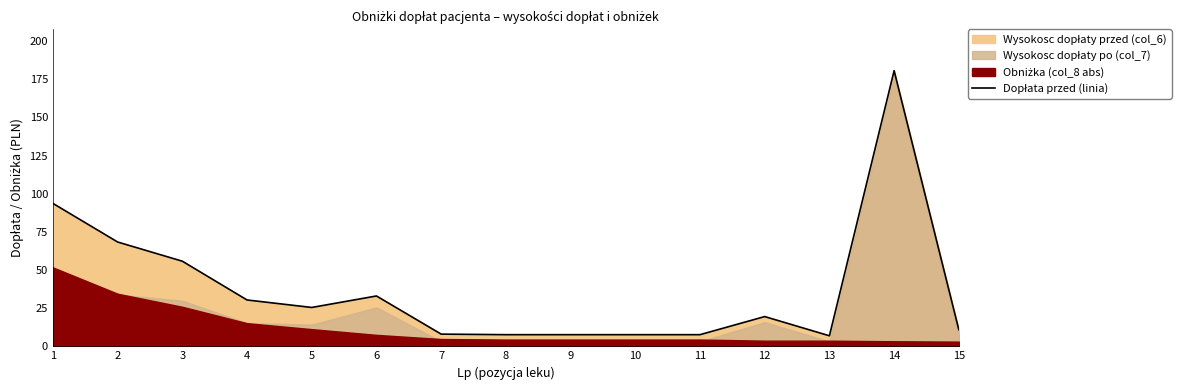

Between 5 and 11, which is larger?

5